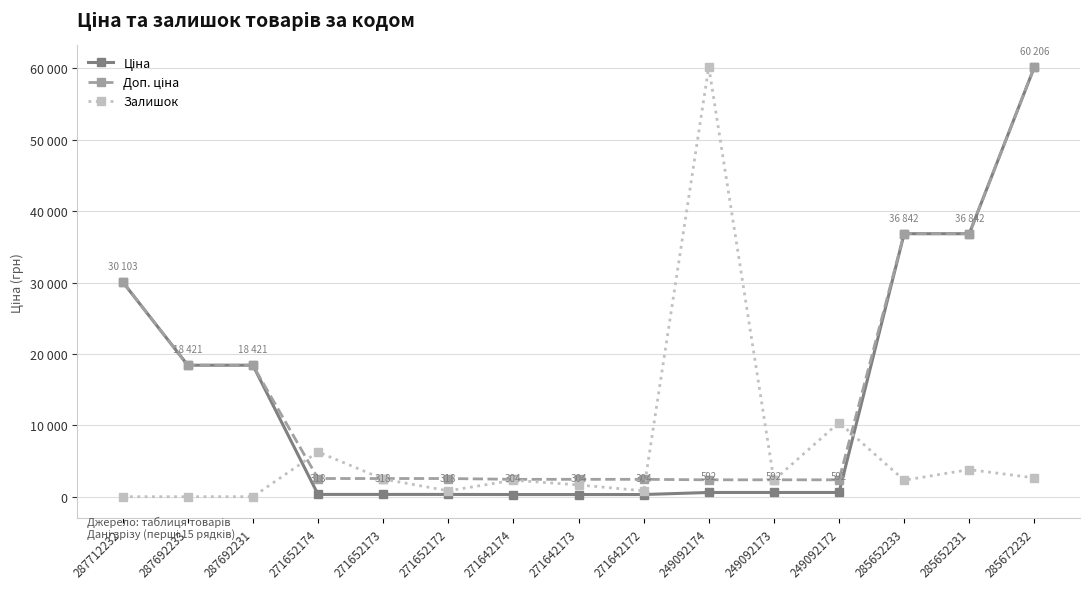

At which label does Доп. ціна reach its peak?

285672232